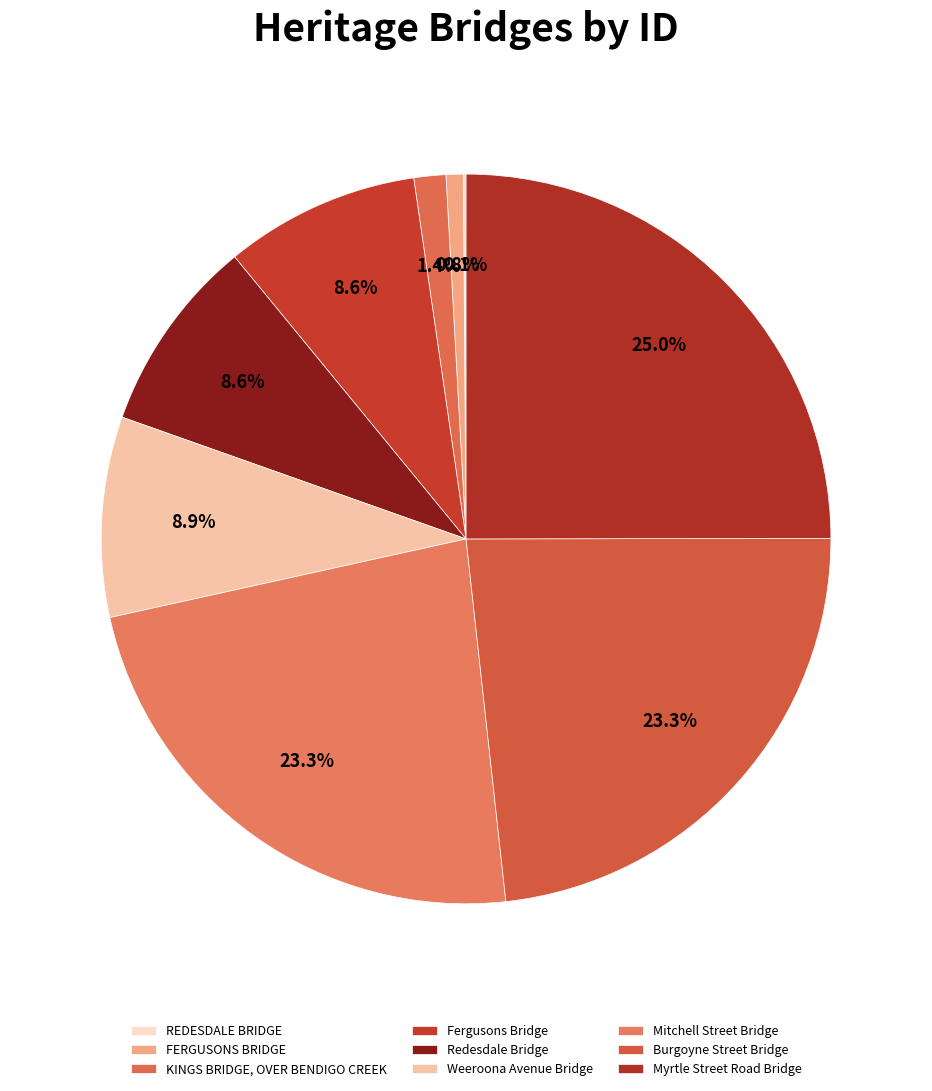

Count the number of slices in the pie.

9